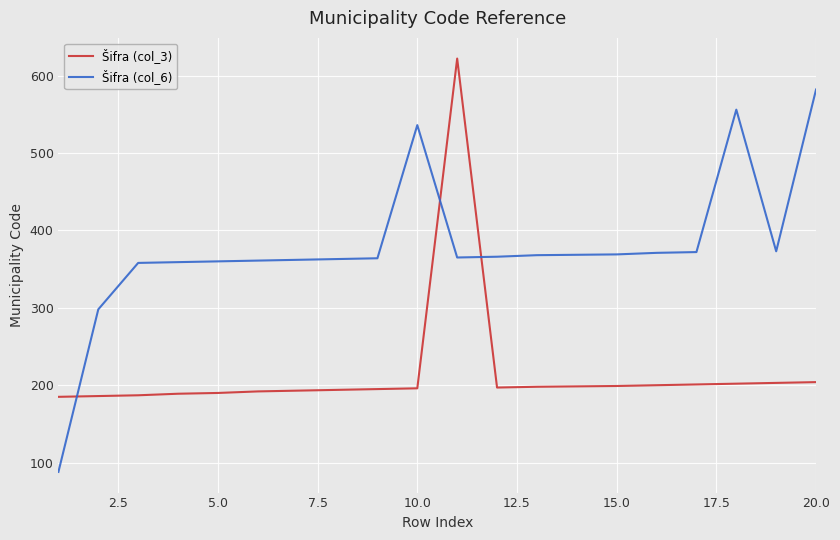

Which series has the largest range (max minus min)?

Šifra (col_6)